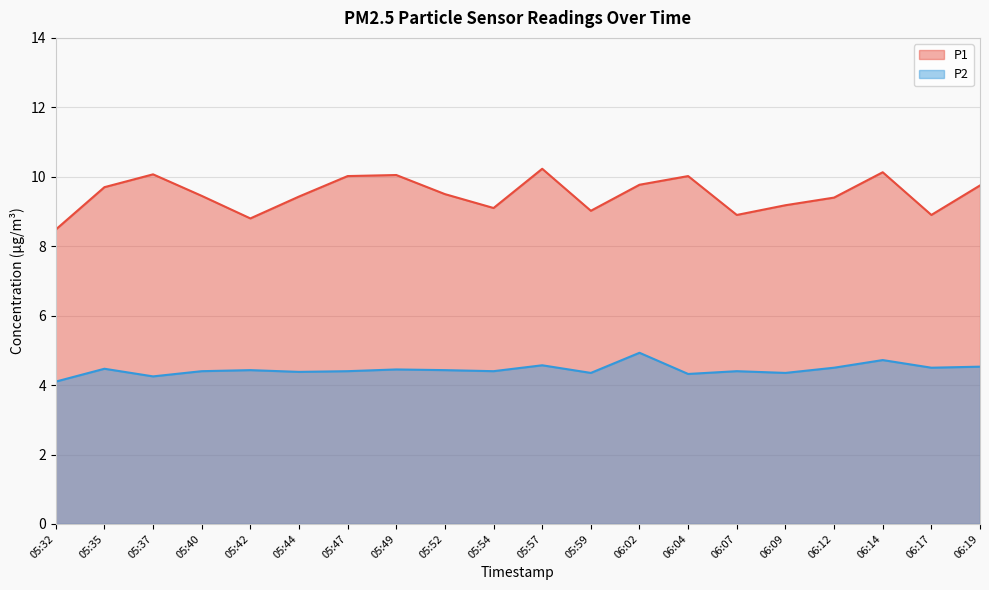

Which series has the largest total across all categories?

P1